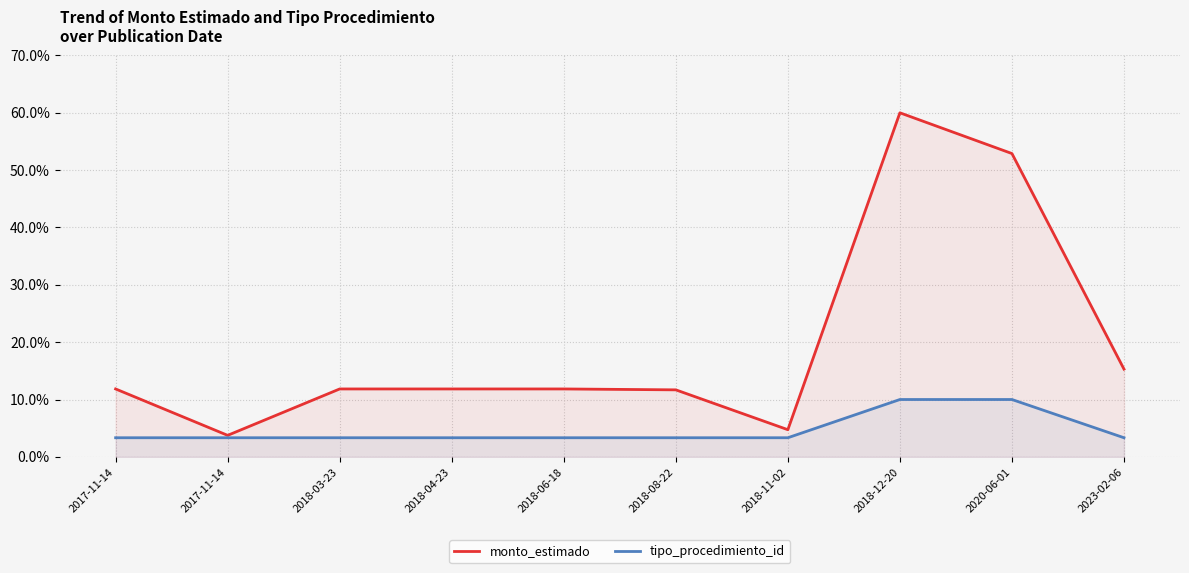

What is the label of the 5th point from the left?

2018-06-18